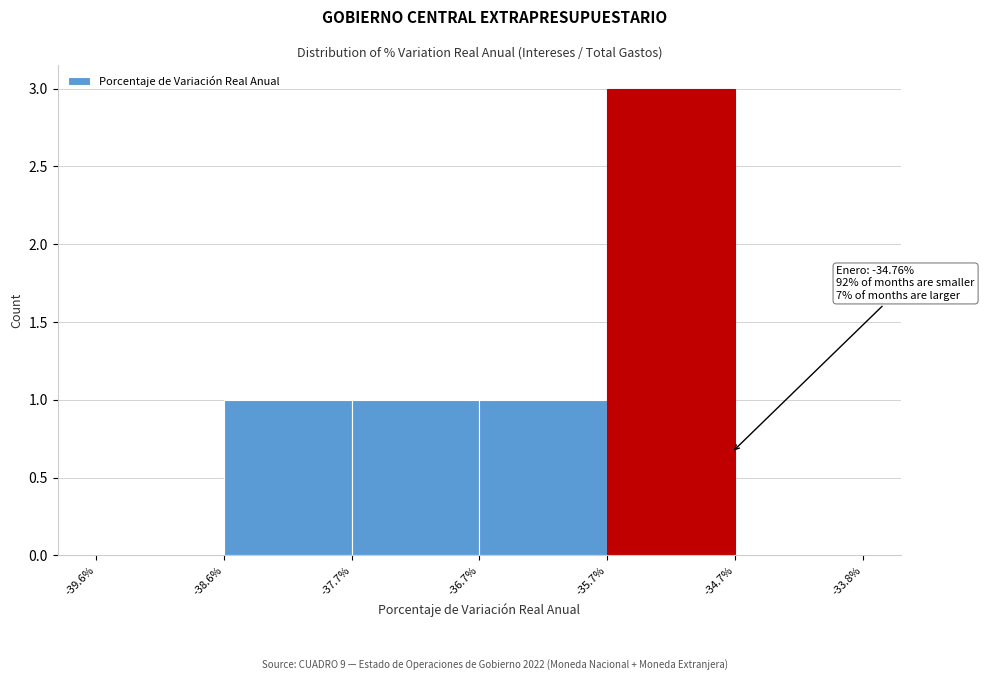

Which range on the x-axis has the tallest bar?

-35.7% to -34.7%